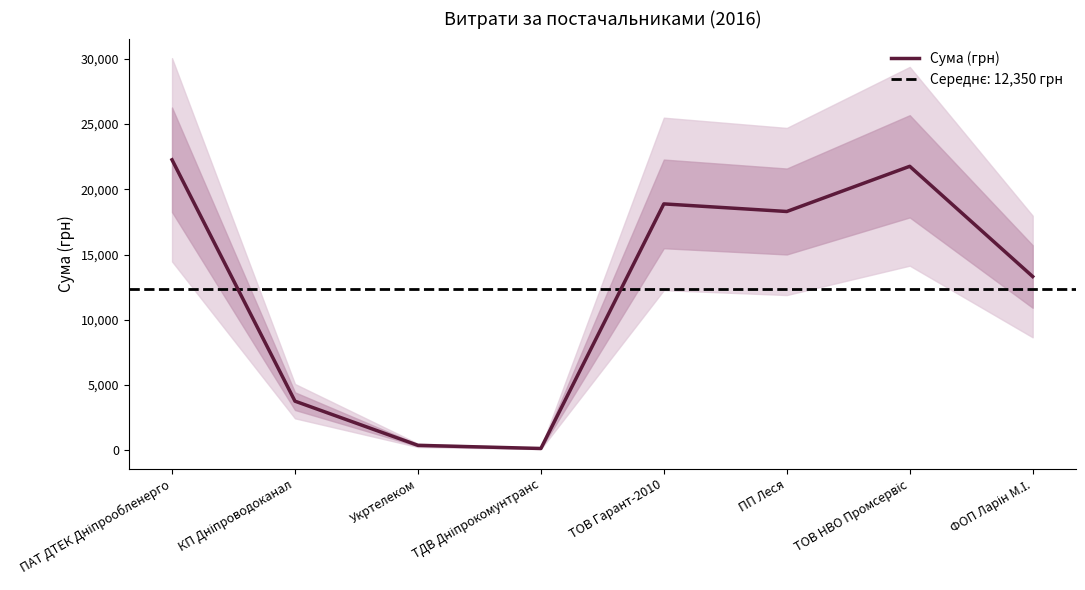

What is the difference between the values at ФОП Ларін М.І. and ПАТ ДТЕК Дніпрообленерго?

8947.5